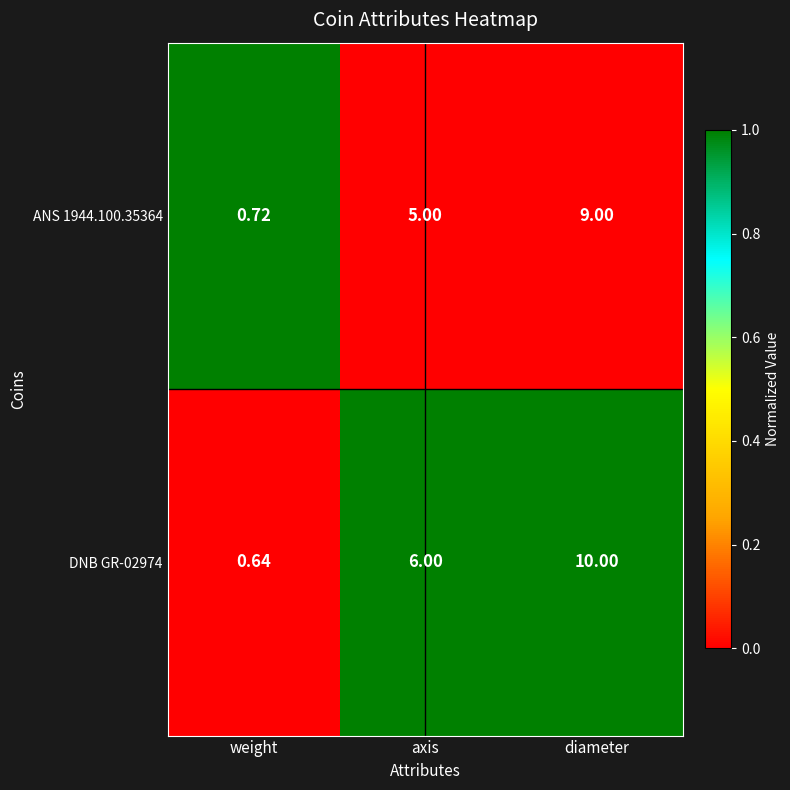

What is the total value across all series at weight?

1.4